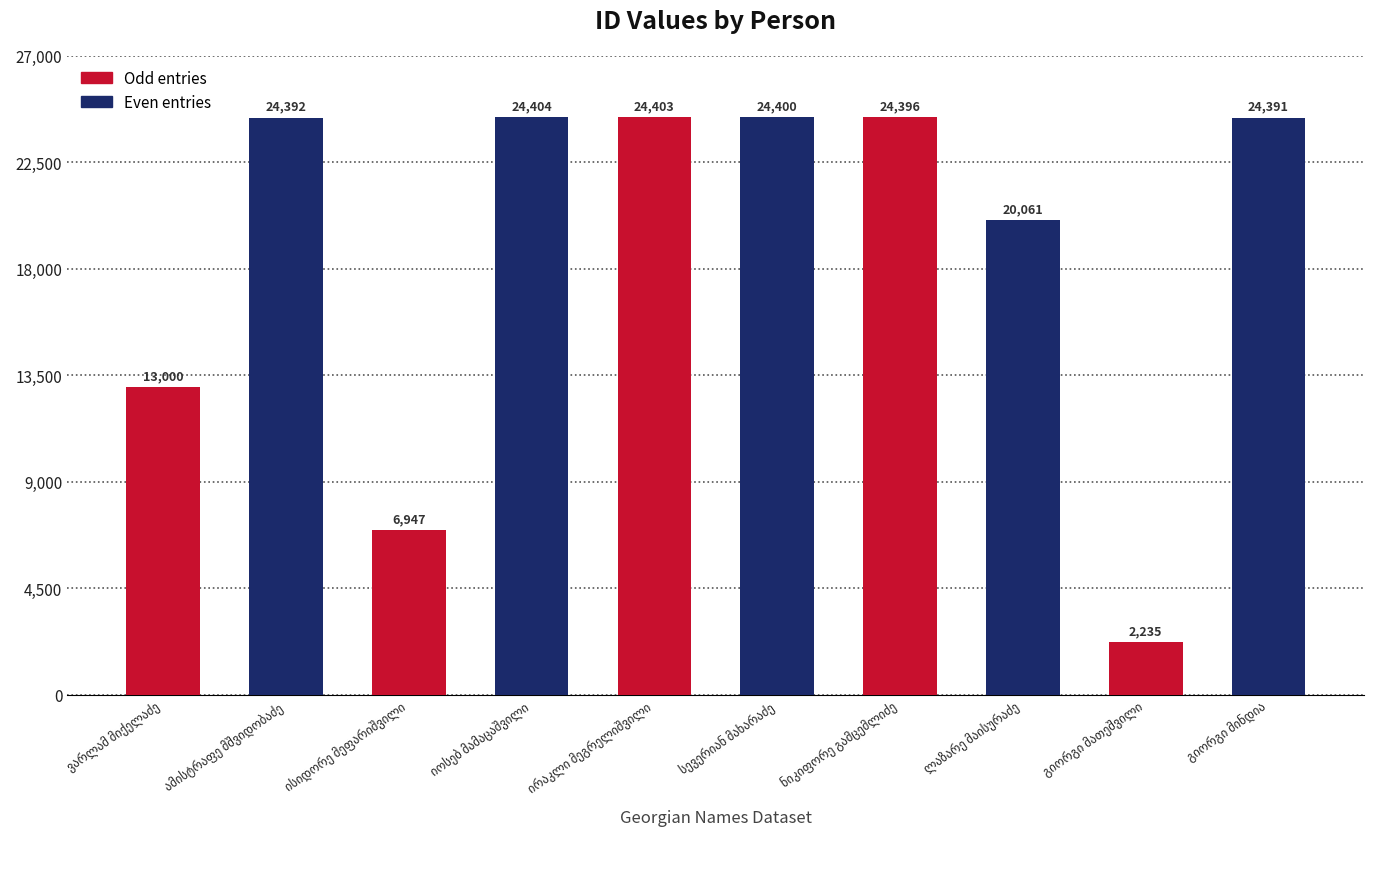

List the labels in order of value, largest first.

იოსებ მამაცაშვილი, ირაკლი მეგრელიშვილი, სევერიან მახარაძე, ნიკიფორე გამცემლიძე, ამისტრაფე მშვიდობაძე, გიორგი მინდია, ლაზარე მაისურაძე, ვარლამ მიქელაძე, ისიდორე მეფარიშვილი, გიორგი მათეშვილი